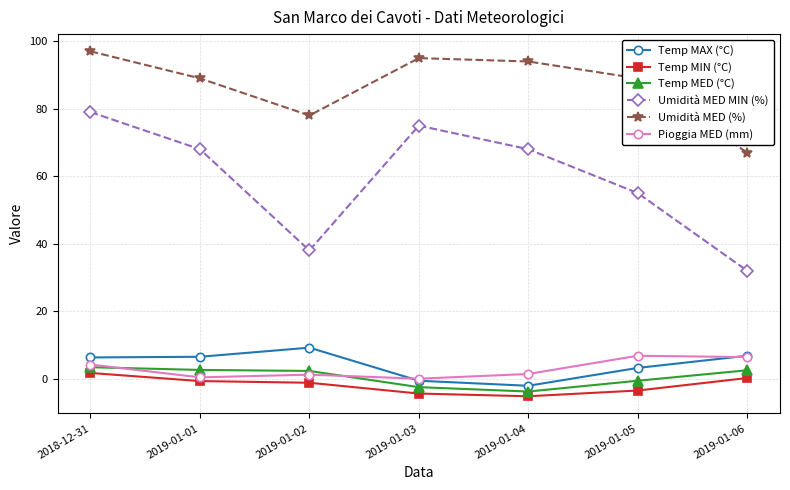

What is the minimum value for Umidità MED MIN (%)?

32.0